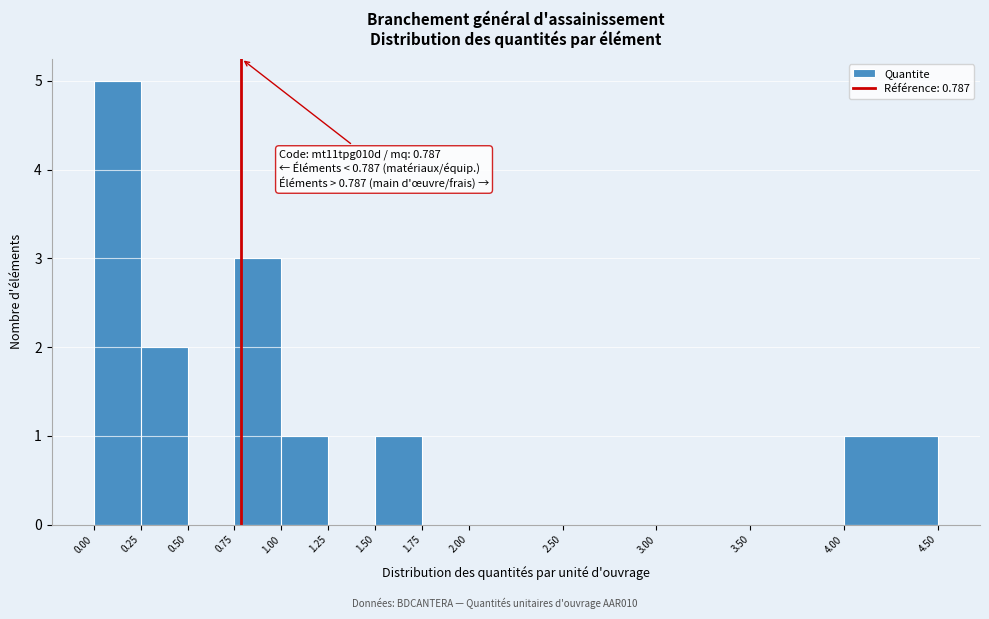

Over which range of the x-axis is the bar tallest?

0.00 to 0.25